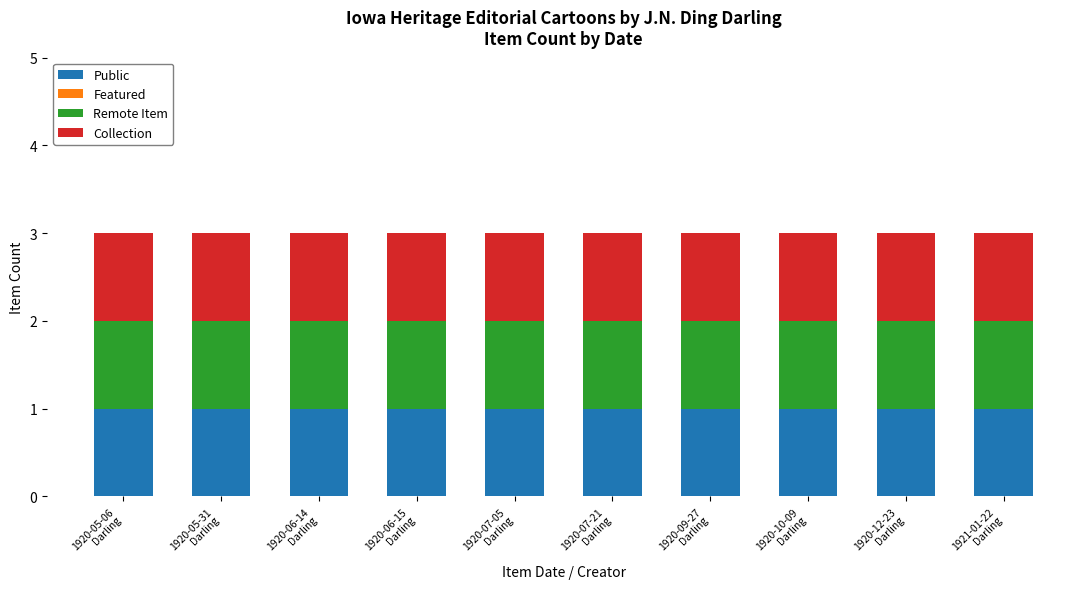

What position from the right is 1920-06-15
Darling?

7